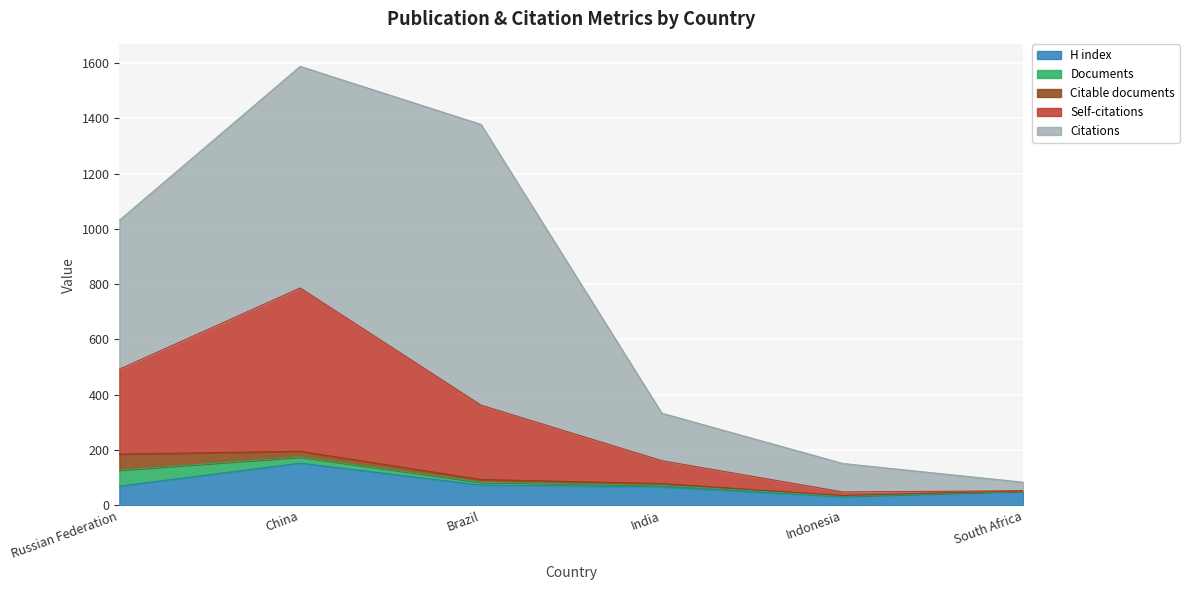

True or false: Documents and Citations intersect in this chart.

False